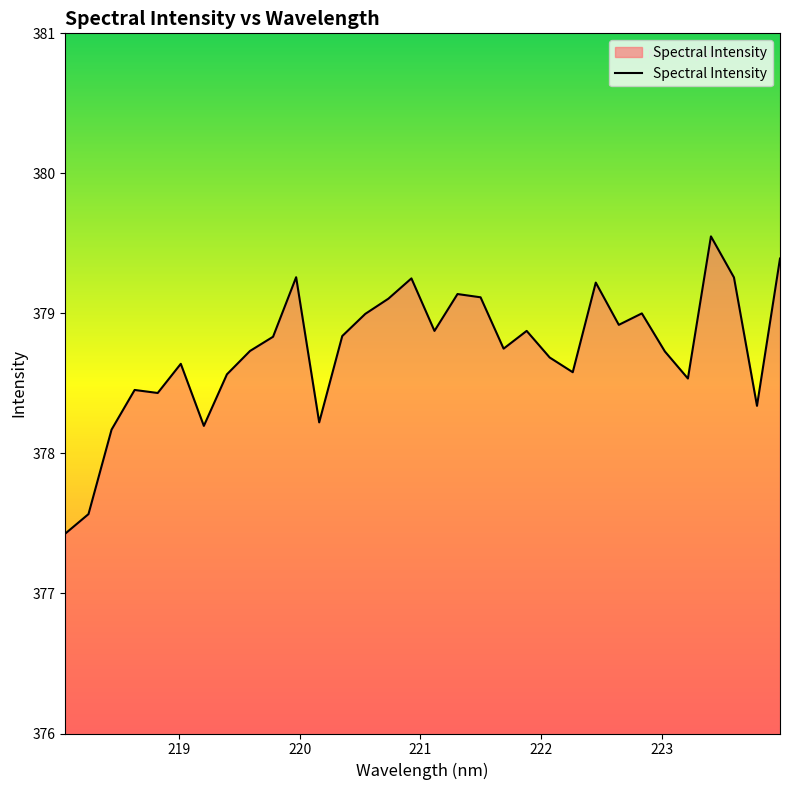

What is the smallest value displayed?

377.4